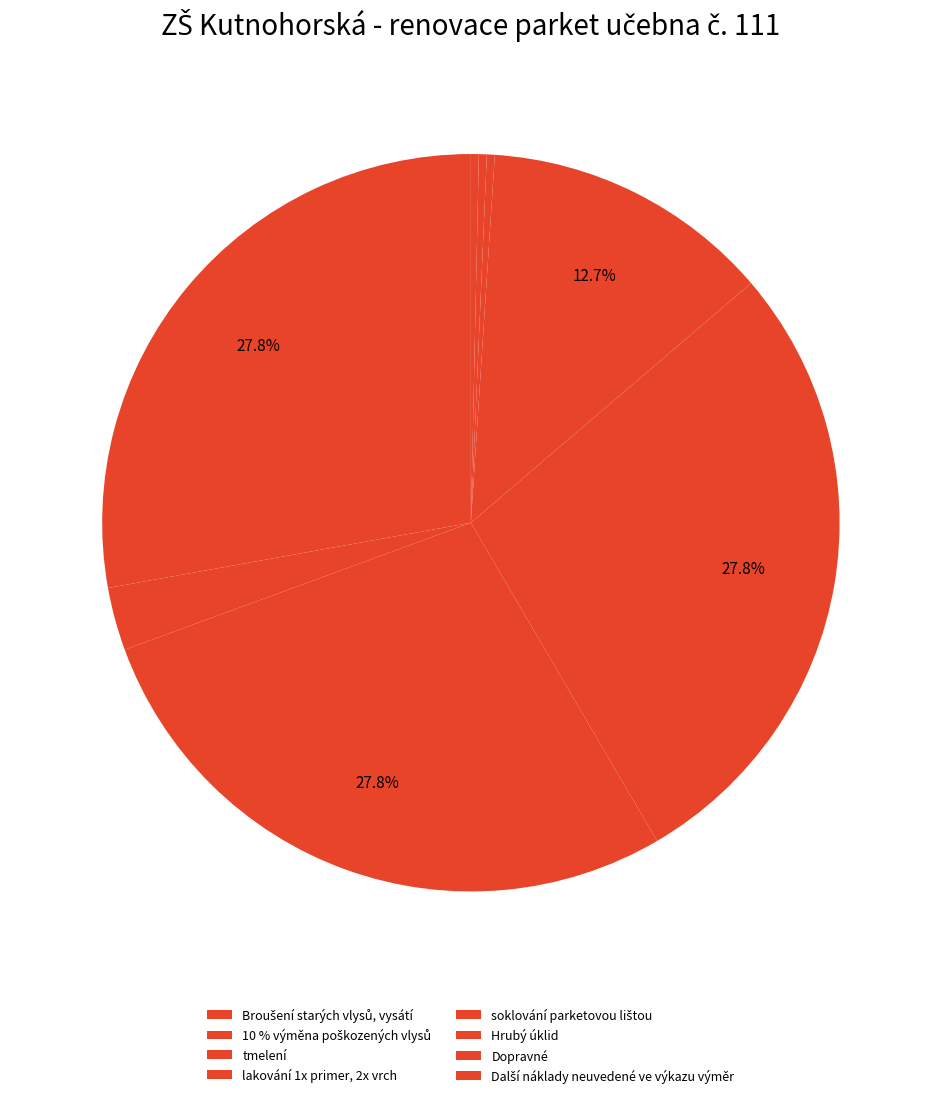

To the nearest percent, what portion does tmelení represent?

28%